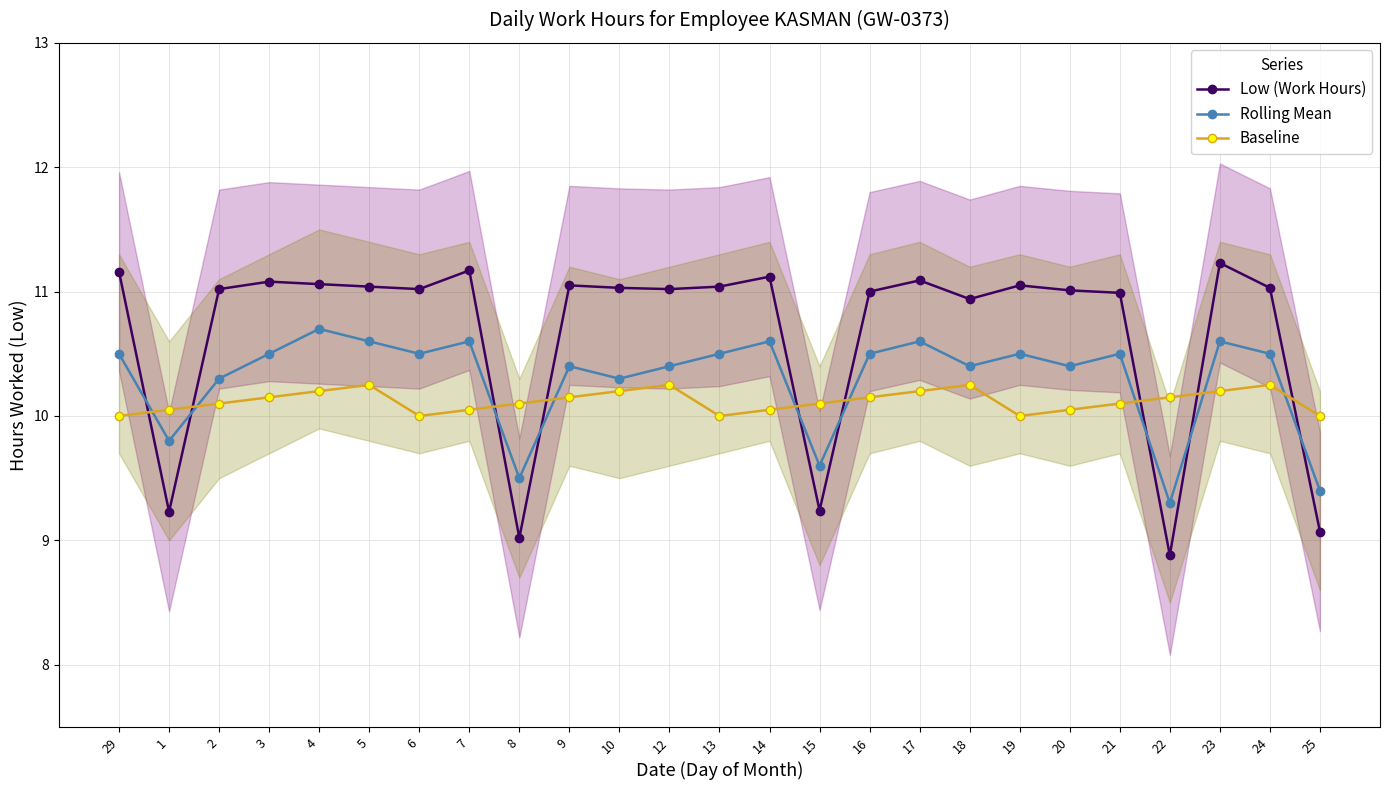

True or false: Low (Work Hours) has more than 1 points higher than both neighbors.

True